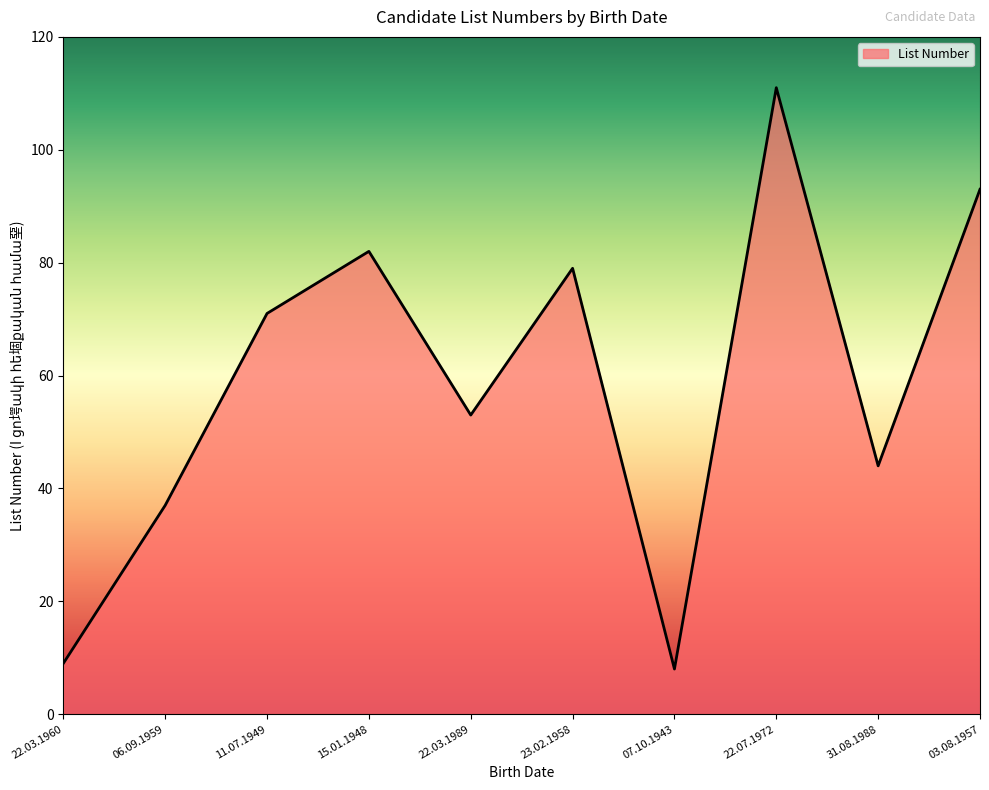

Count the number of data series in this chart.

1